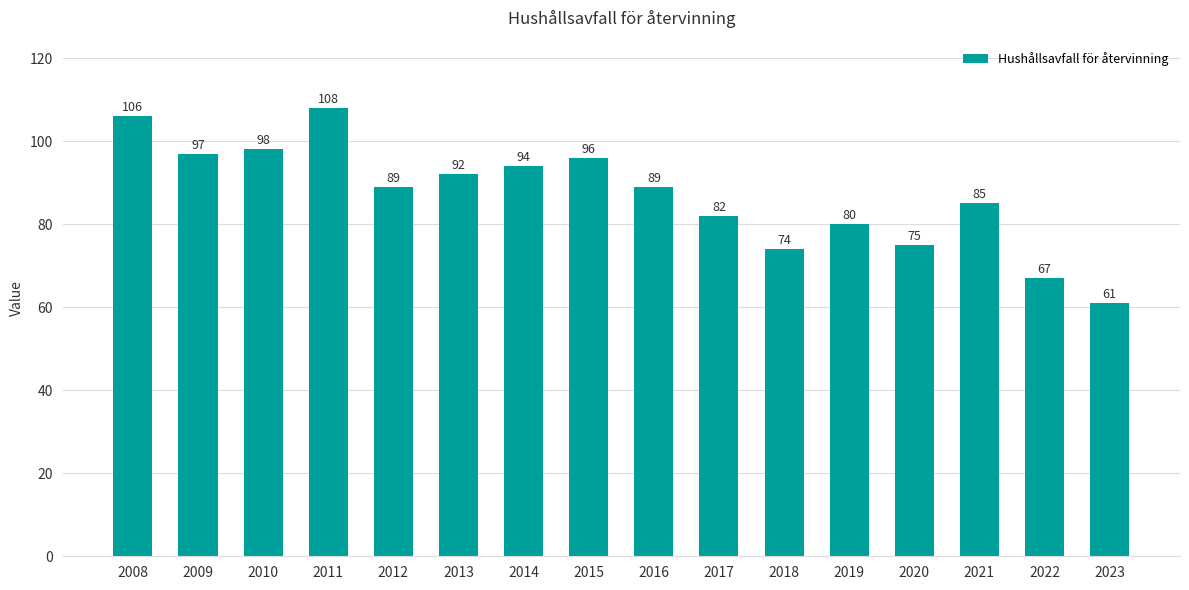

What is the difference between the second highest and second lowest values?

39